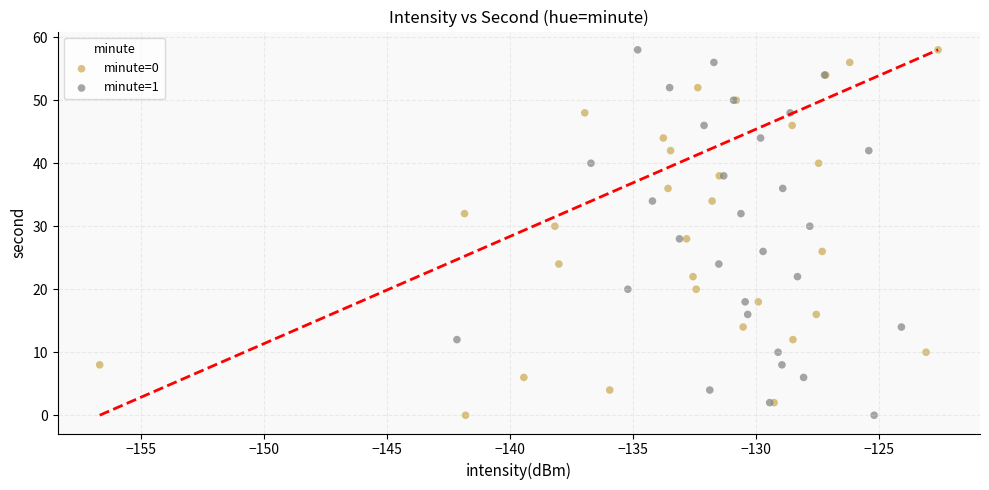

What are all the series names shown in the legend?

minute=0, minute=1